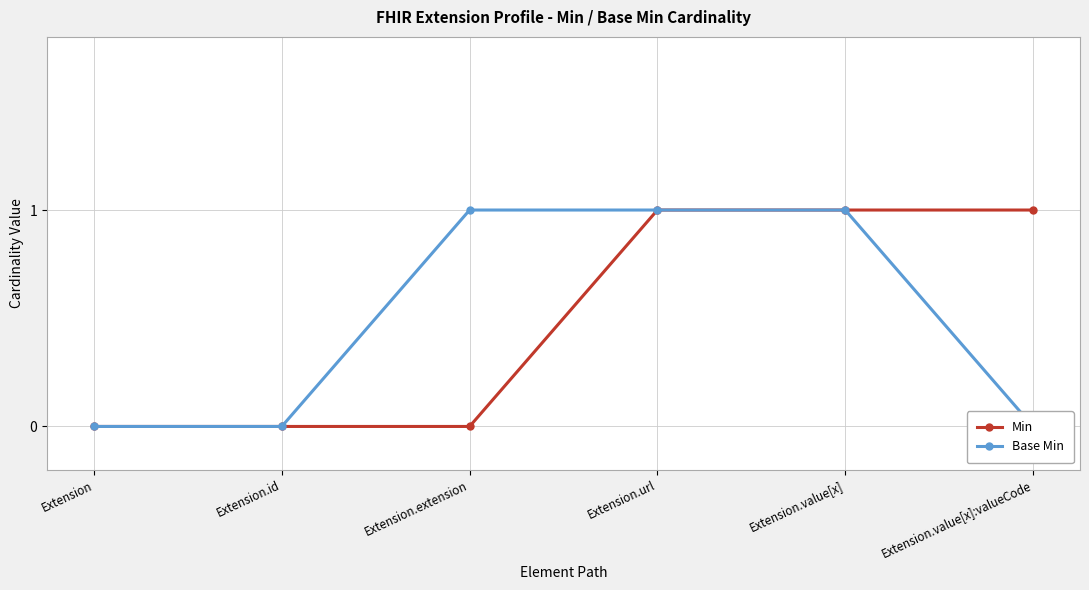

Which series has the widest spread of values?

Min